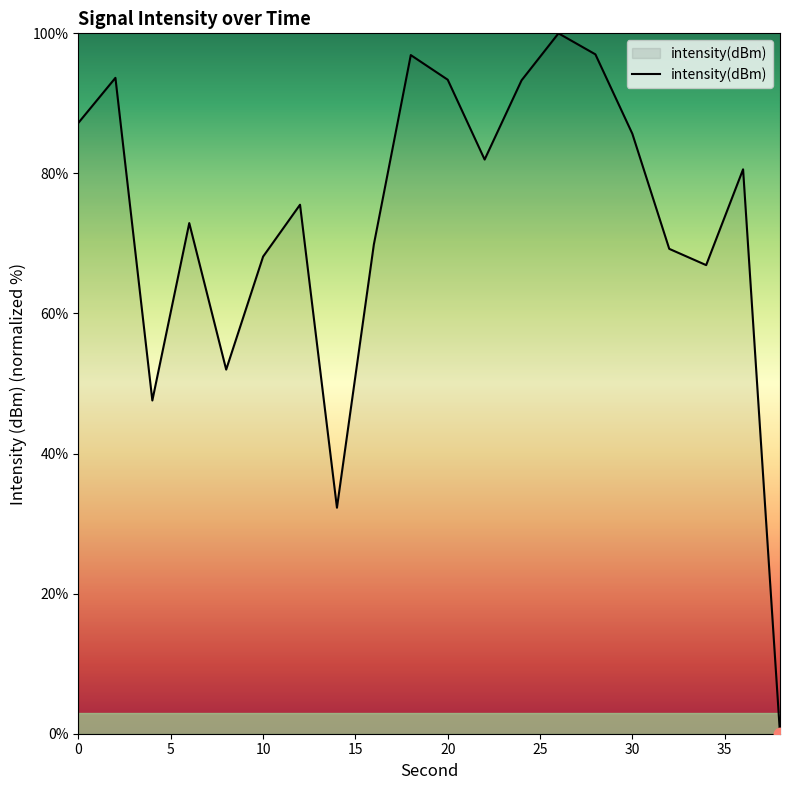

Does the chart have visible grid lines?

No